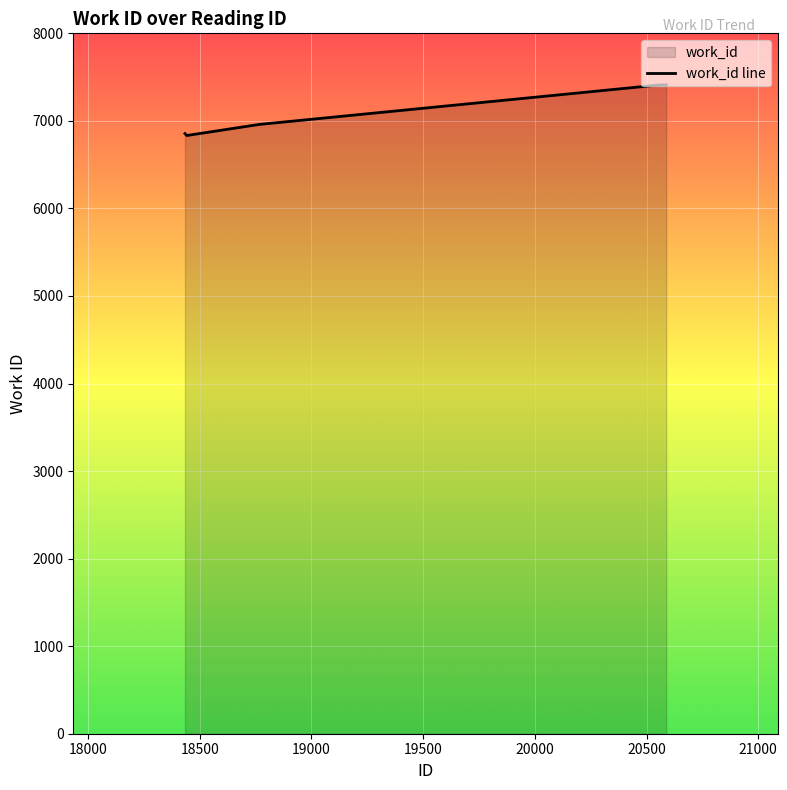

How many values are between 6959 and 7411?

7